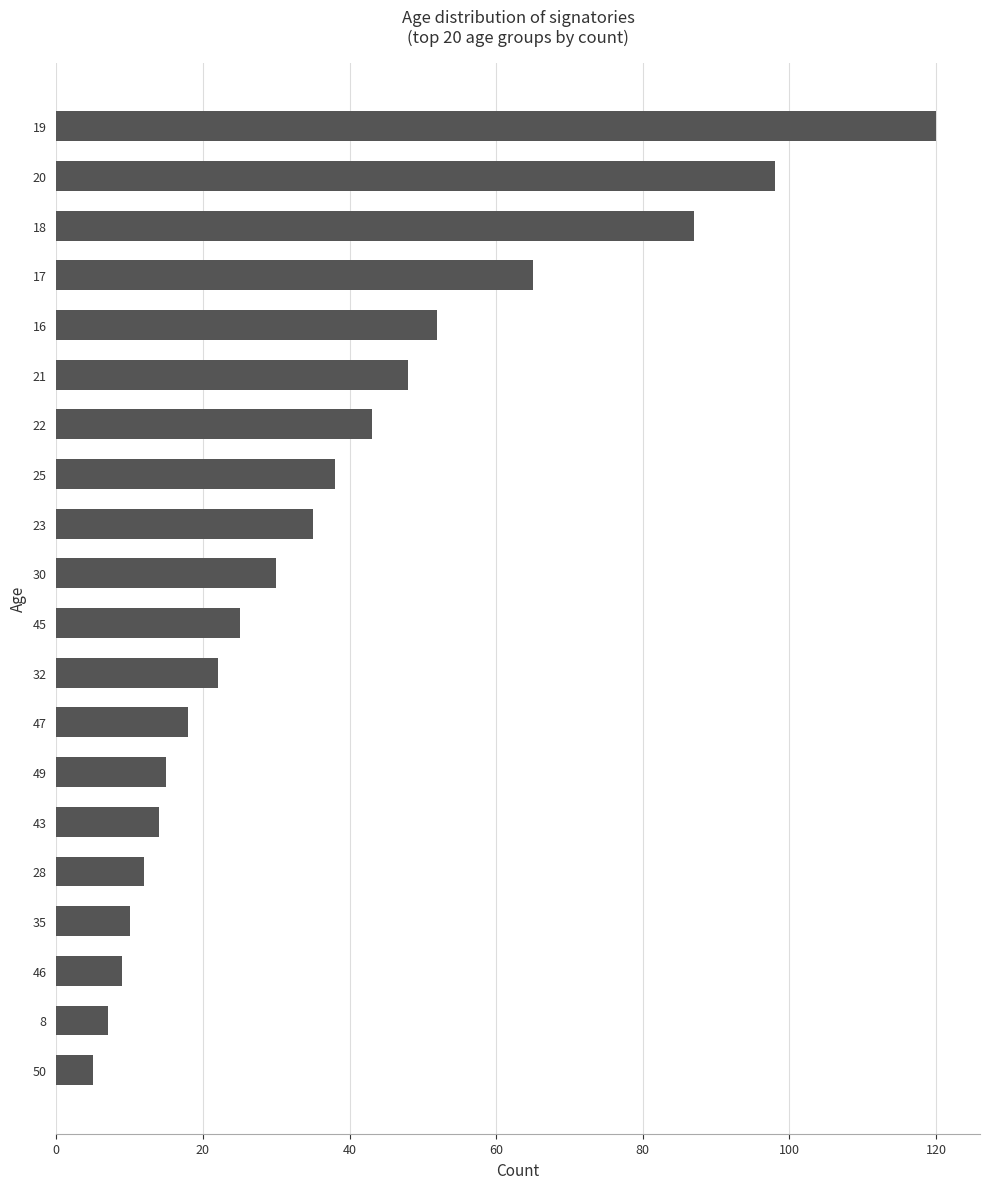

What is the sum of all values?

753